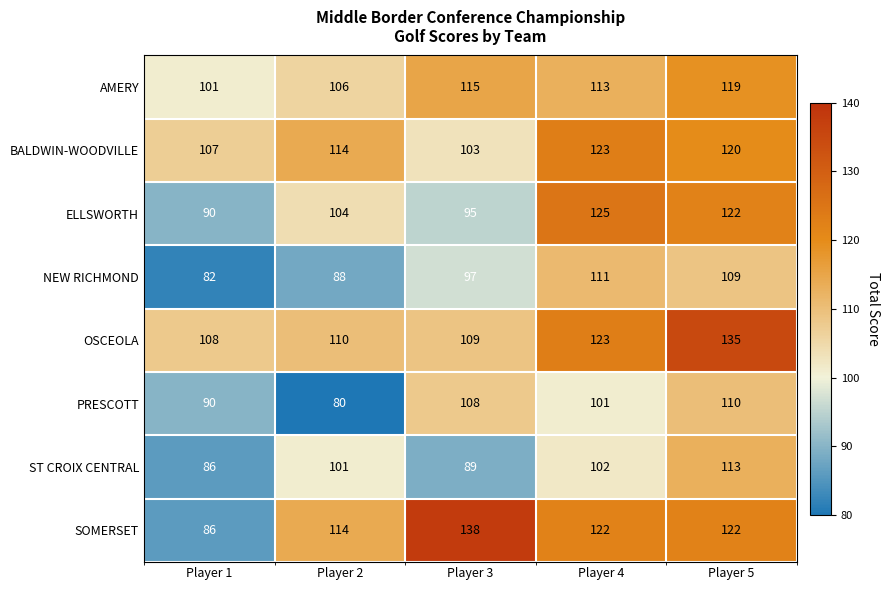

What is the difference between the highest and lowest values at Player 2?

34